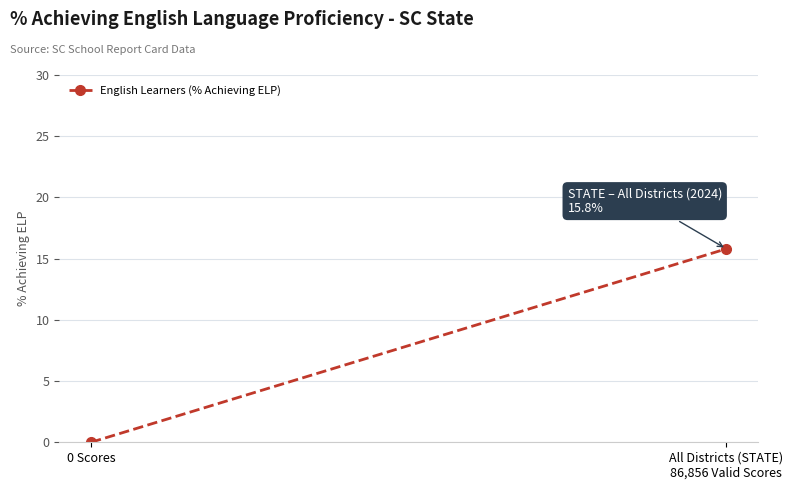

Reading left to right, transcribe all the data shown in this chart.

0.0	15.8